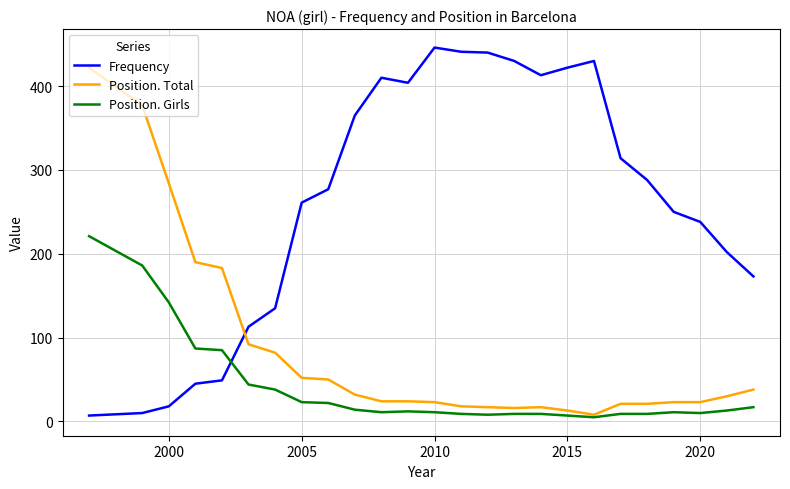

What is the average value of the Position. Girls series?

40